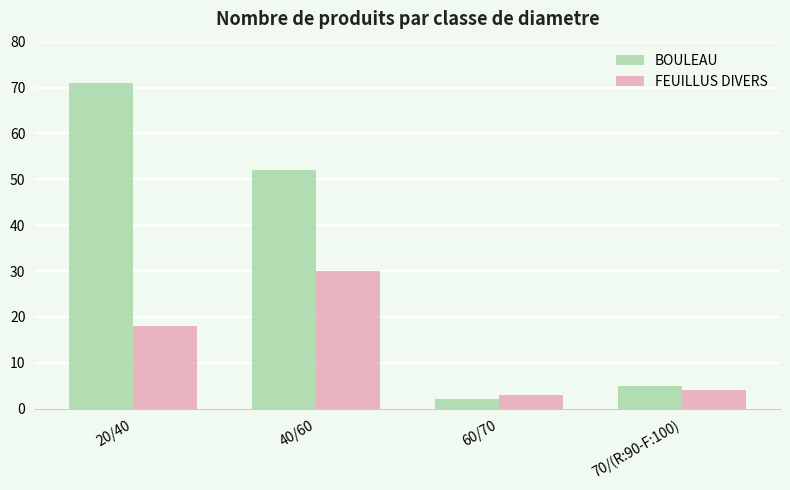

What is the label of the 4th bar from the left?

70/(R:90-F:100)